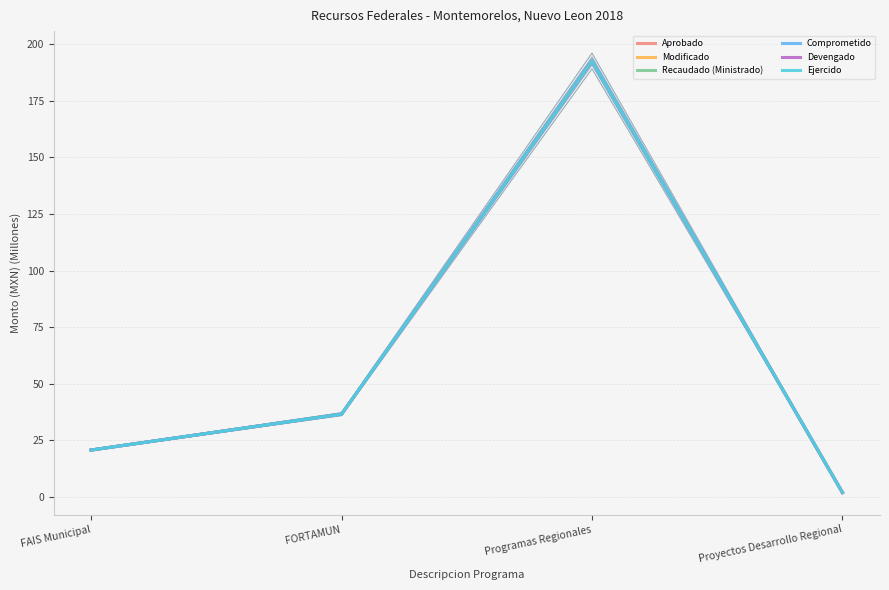

What is the highest value of the Comprometido series?

192.6